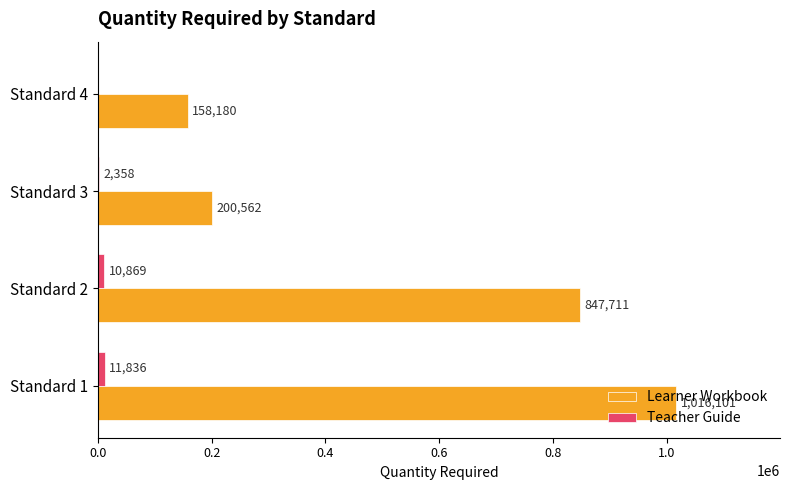

How many distinct data groups are displayed?

2